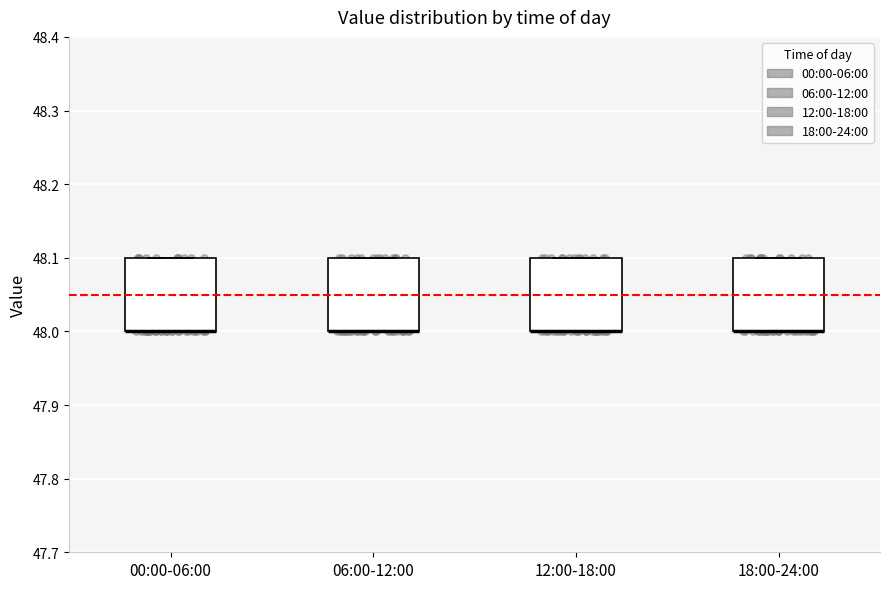

Reading left to right, read every box against the y-axis: the position of its median line, the range the box covers, and the ends of its whiskers. The values are not printed on the chart, so give them approximately, as read against the axis.

00:00-06:00: median 48.0 (drawn on the box's lower edge), box 48.0 to 48.1, whiskers 48.0 to 48.1
06:00-12:00: median 48.0 (drawn on the box's lower edge), box 48.0 to 48.1, whiskers 48.0 to 48.1
12:00-18:00: median 48.0 (drawn on the box's lower edge), box 48.0 to 48.1, whiskers 48.0 to 48.1
18:00-24:00: median 48.0 (drawn on the box's lower edge), box 48.0 to 48.1, whiskers 48.0 to 48.1